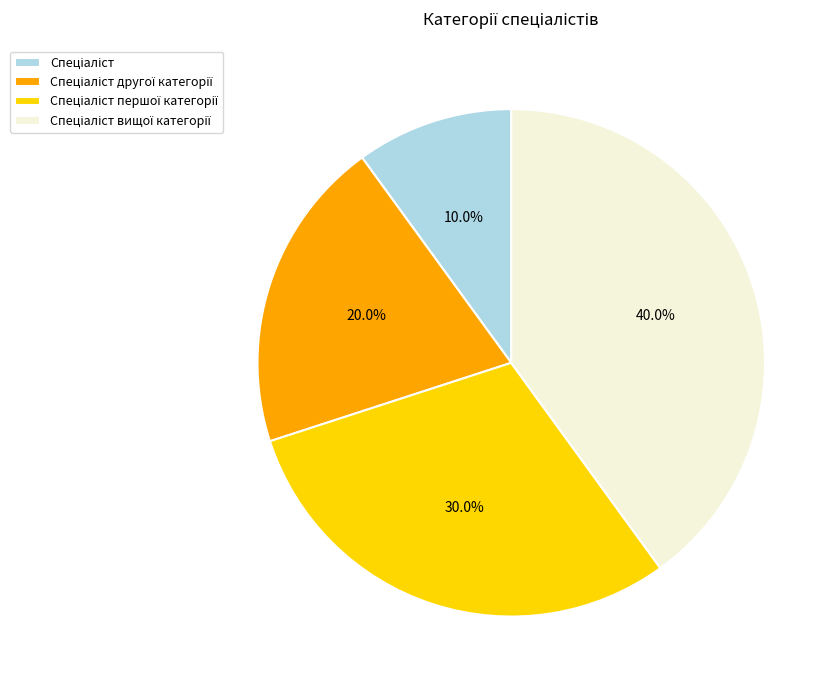

Is there a majority slice in this chart?

No